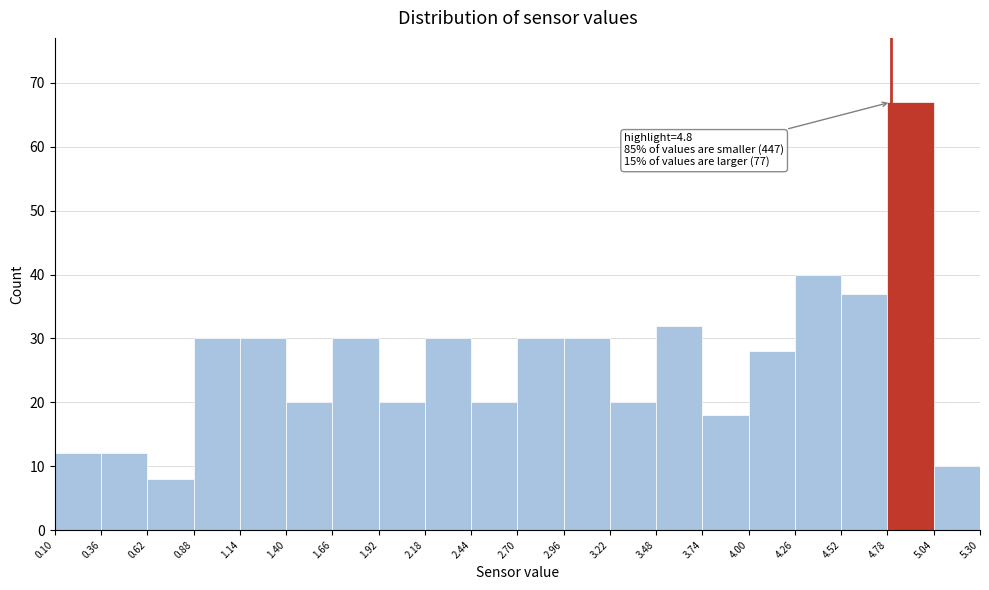

Over which range of the x-axis is the bar tallest?

4.78 to 5.04